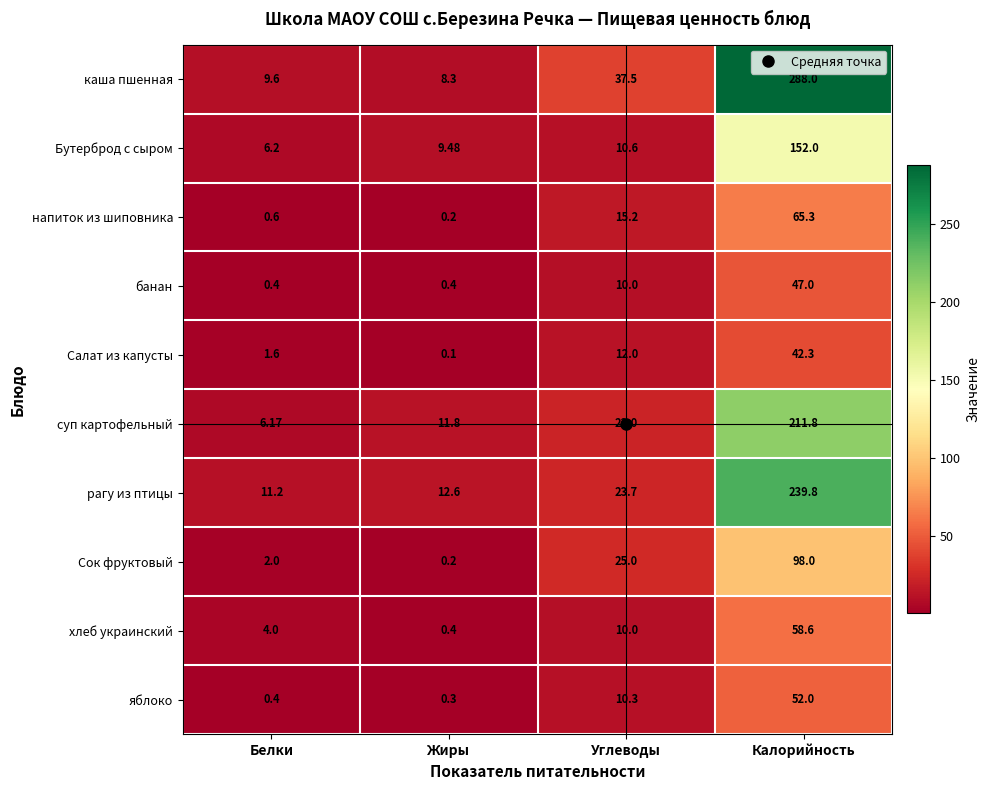

Which series has the largest range (max minus min)?

каша пшенная